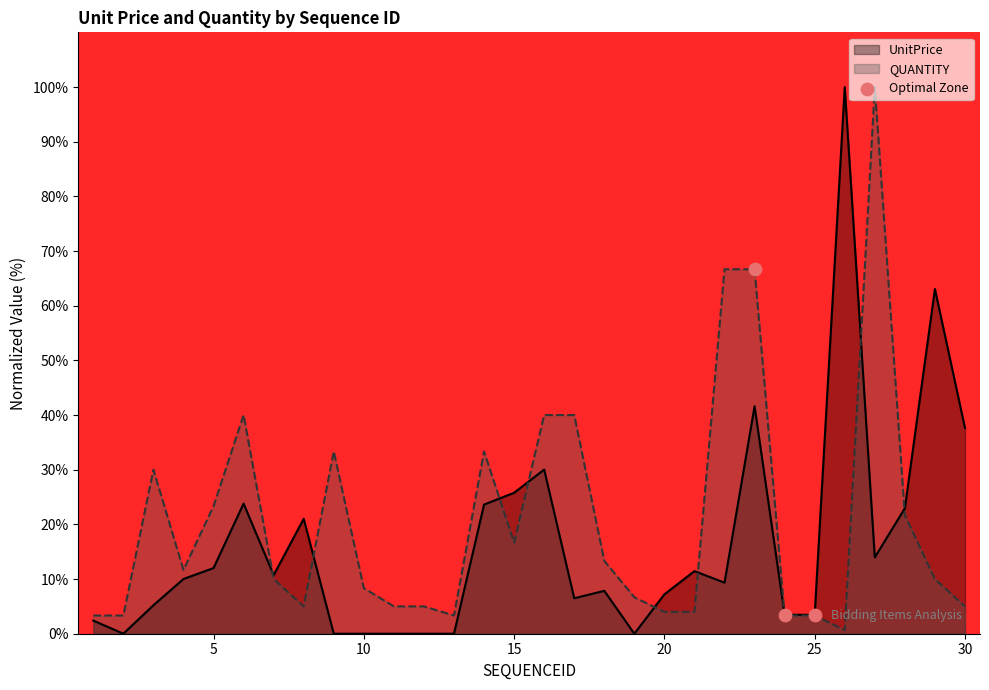

At how many categories does at least one series exceed 11?

19